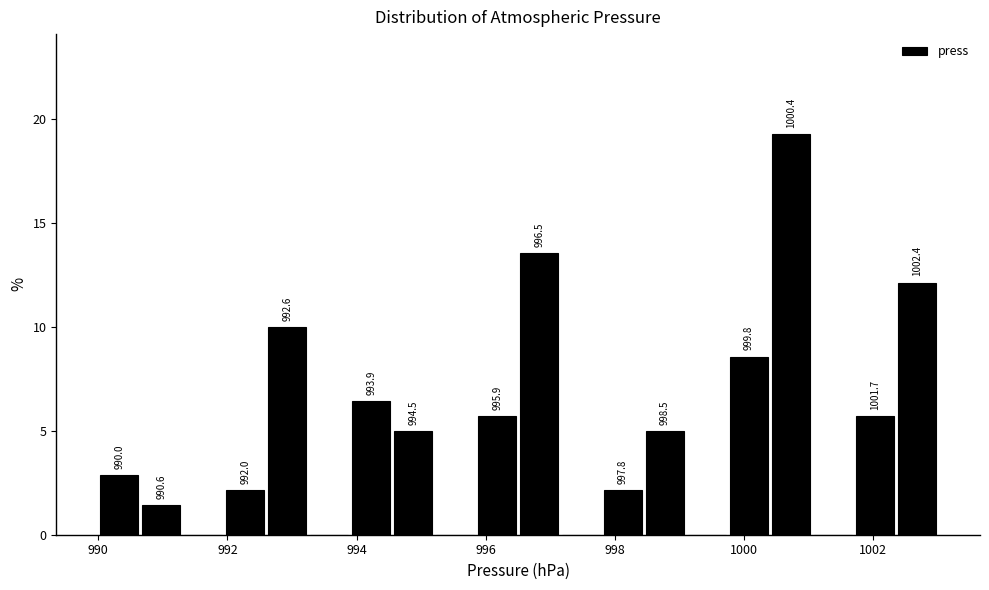

Read against the x-axis, roughly where is the centre of the tallest bar?

1000.8